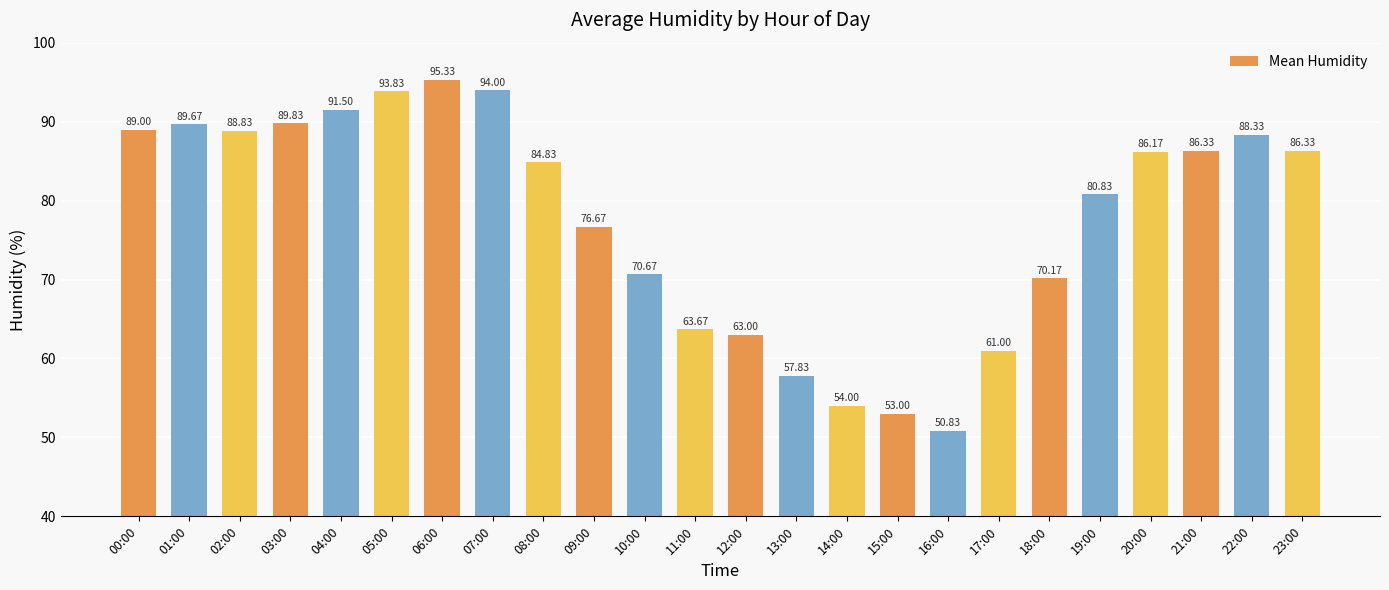

True or false: the data shows 88.3 at 22:00.

True